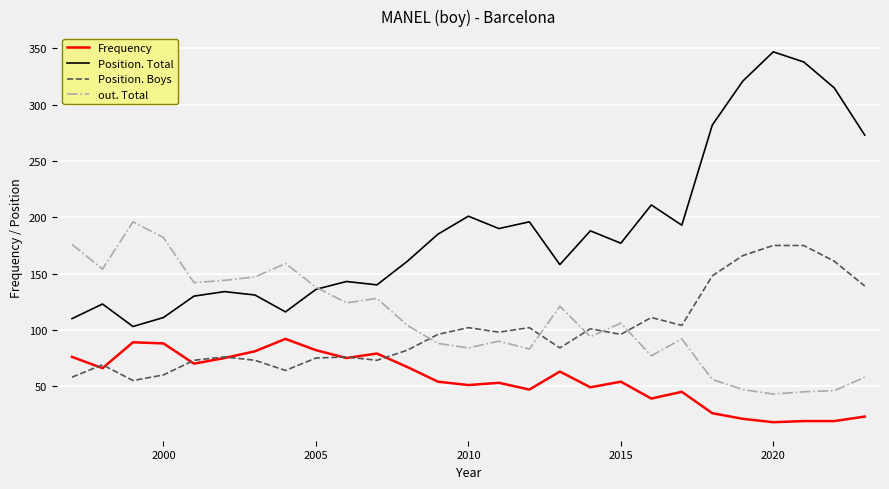

Rank the series by their maximum value, from highest to lowest.

Position. Total, out. Total, Position. Boys, Frequency